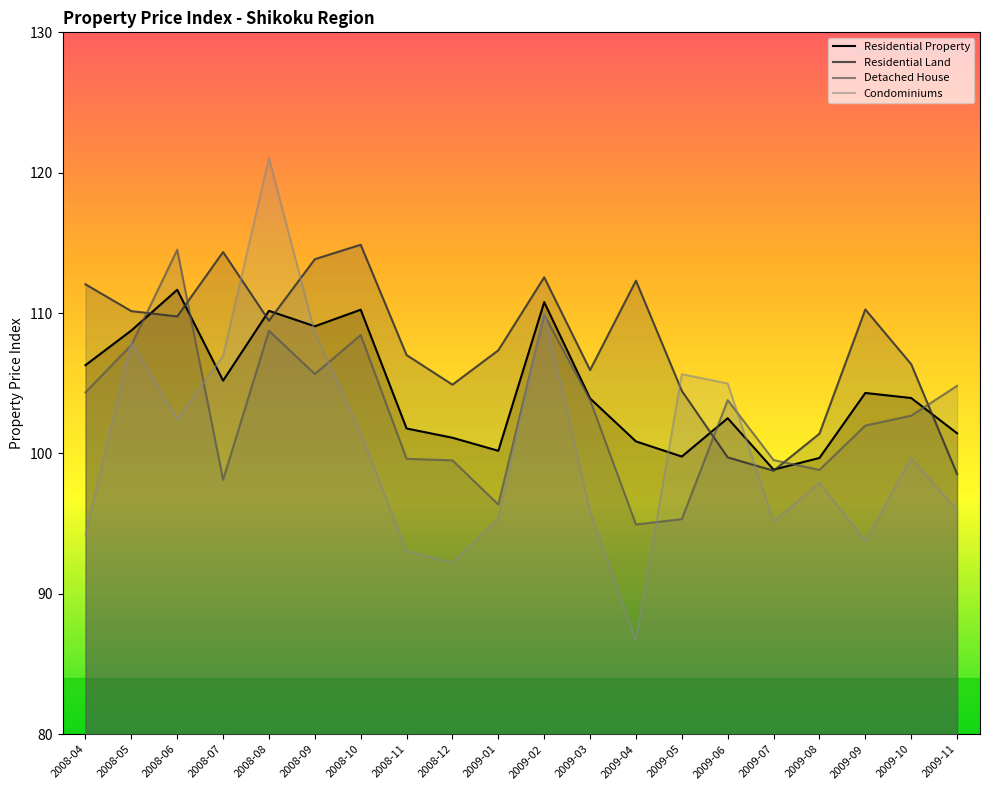

What are all the series names shown in the legend?

Residential Property, Residential Land, Detached House, Condominiums